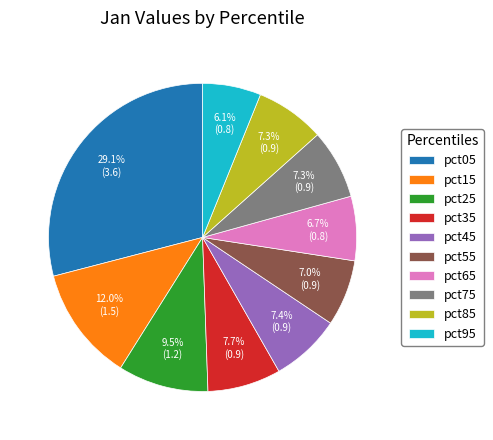

To the nearest percent, what percentage of the pie is pct45?

7%